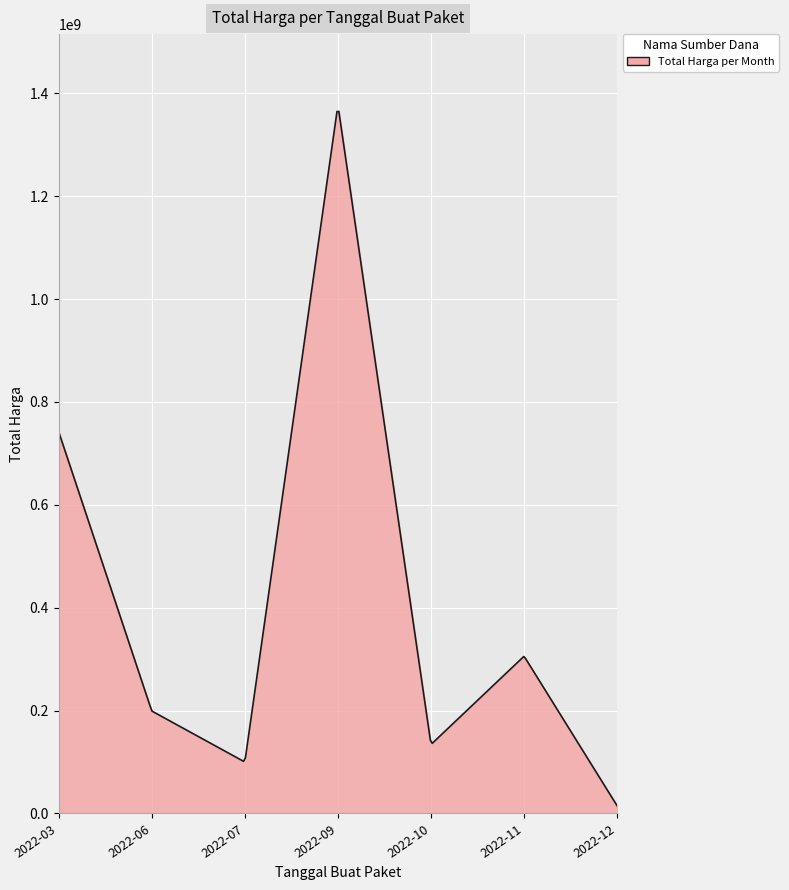

How many lines are shown in the chart?

1